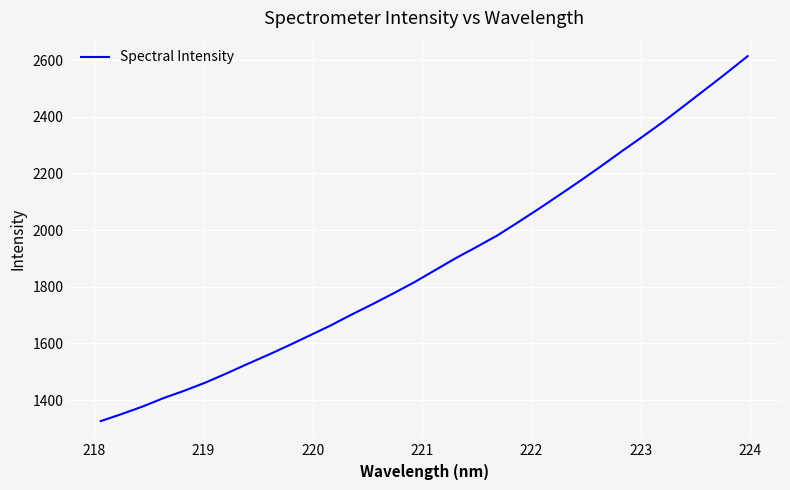

What is the difference between the maximum and minimum values?

1288.7